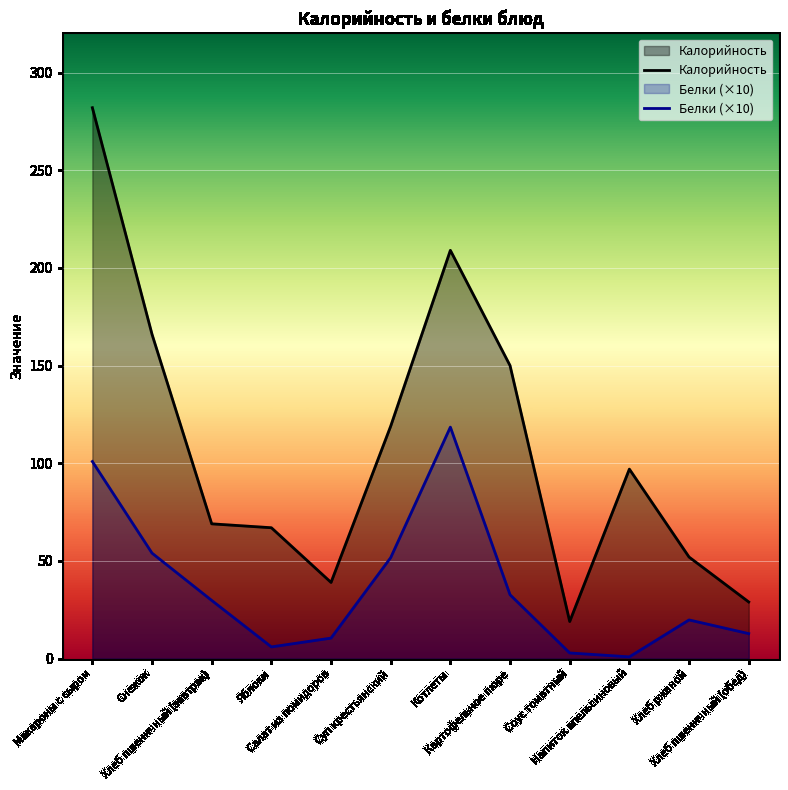

Is it true that Белки (×10) equals 183.9 at Котлеты?

False